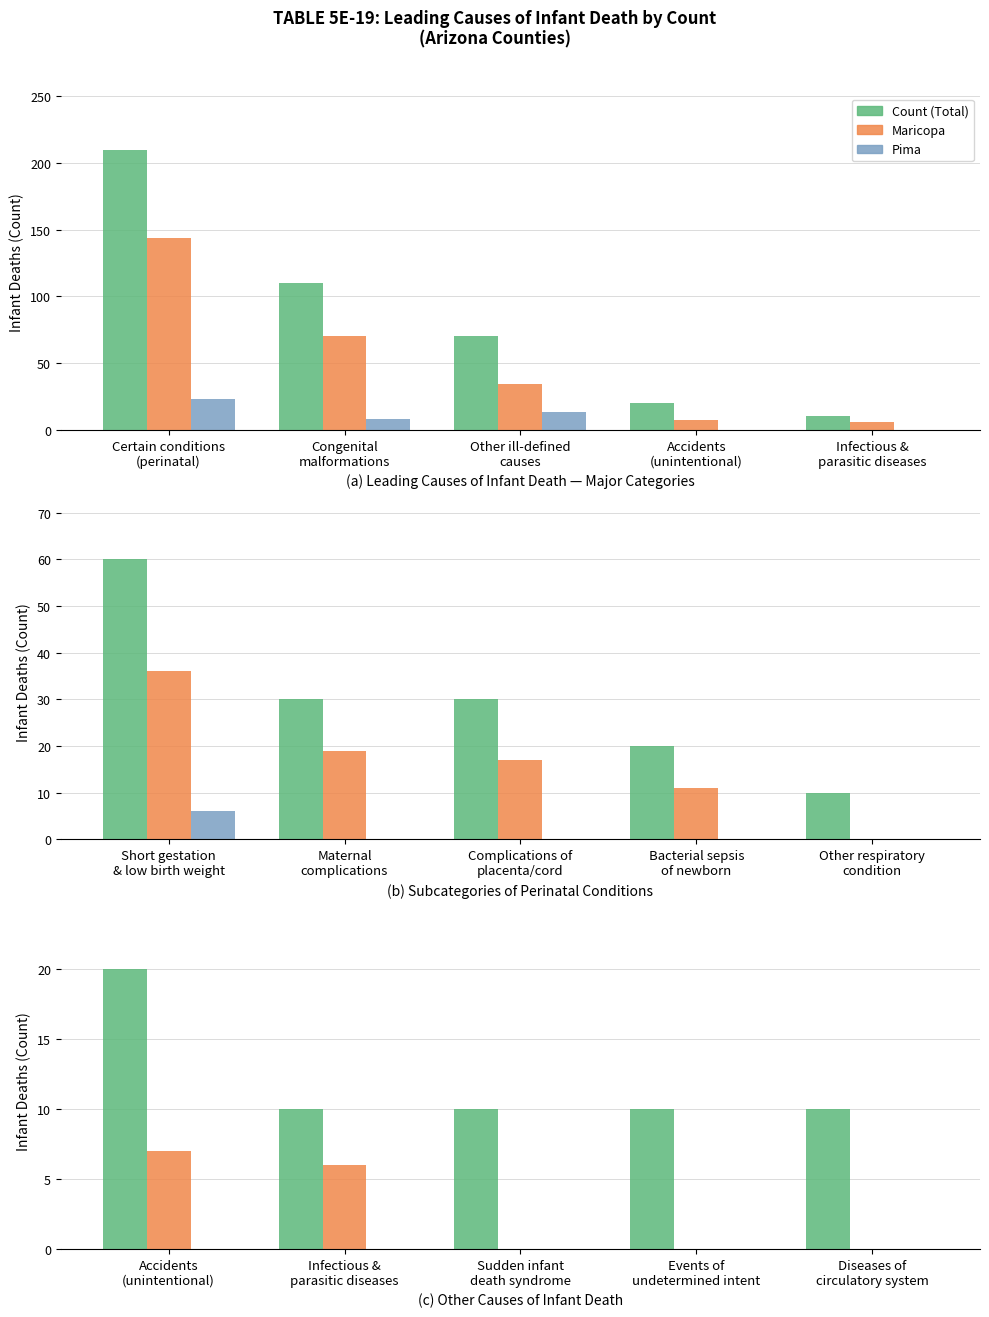

How many categories are shown in the chart?

5